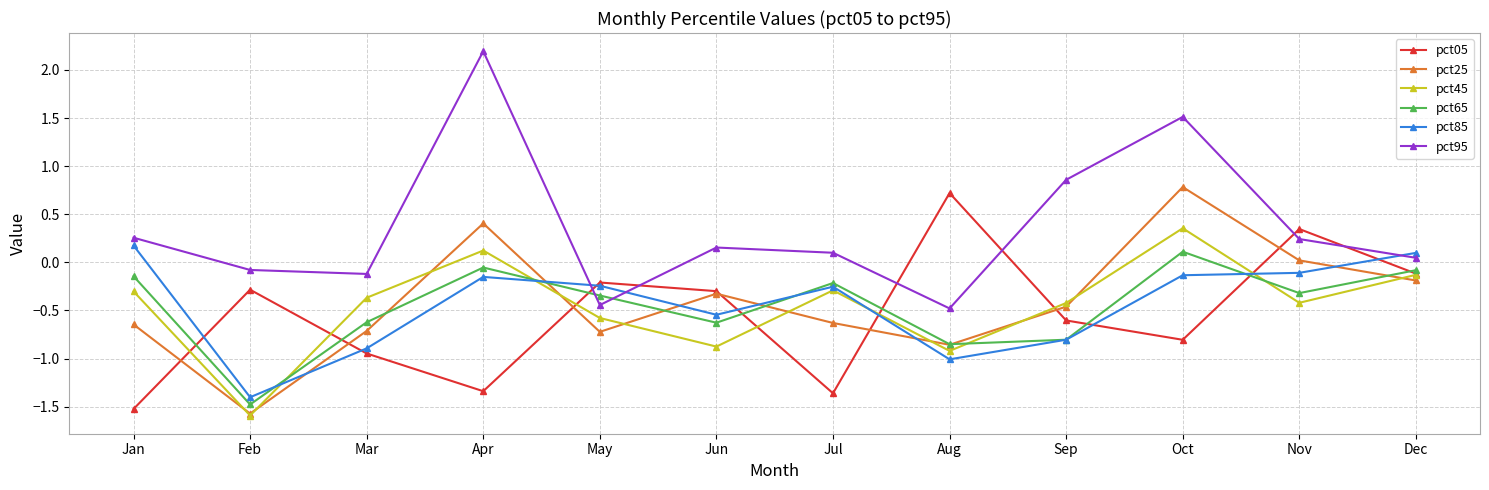

The value of pct65 at Aug is -0.9. True or false?

True